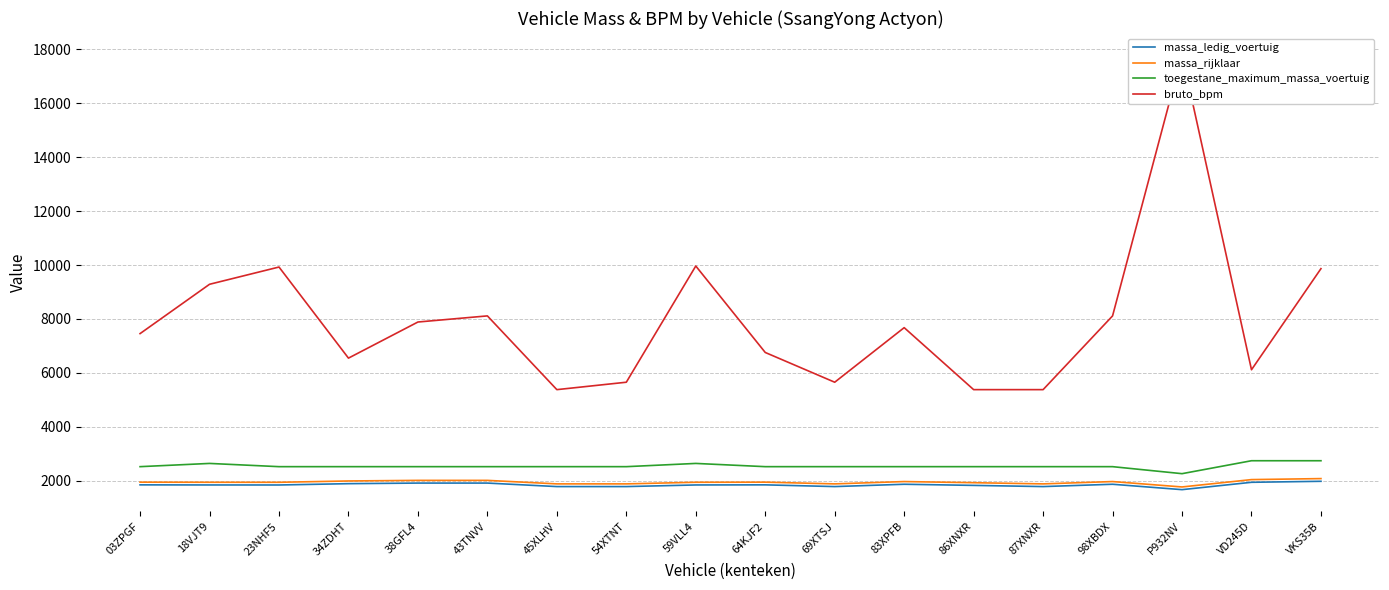

Reading right to left, list all the values displayed in this chart.

massa_ledig_voertuig: 1977	1940	1667	1867	1781	1825	1867	1781	1845	1841	1781	1781	1911	1911	1889	1840	1841	1845
massa_rijklaar: 2077	2040	1767	1967	1881	1925	1967	1881	1945	1941	1881	1881	2011	2011	1989	1940	1941	1945
toegestane_maximum_massa_voertuig: 2740	2740	2260	2520	2520	2520	2520	2520	2520	2640	2520	2520	2520	2520	2520	2520	2640	2520
bruto_bpm: 9867	6116	17803	8114	5378	5378	7678	5653	6757	9965	5653	5378	8114	7887	6547	9927	9287	7457